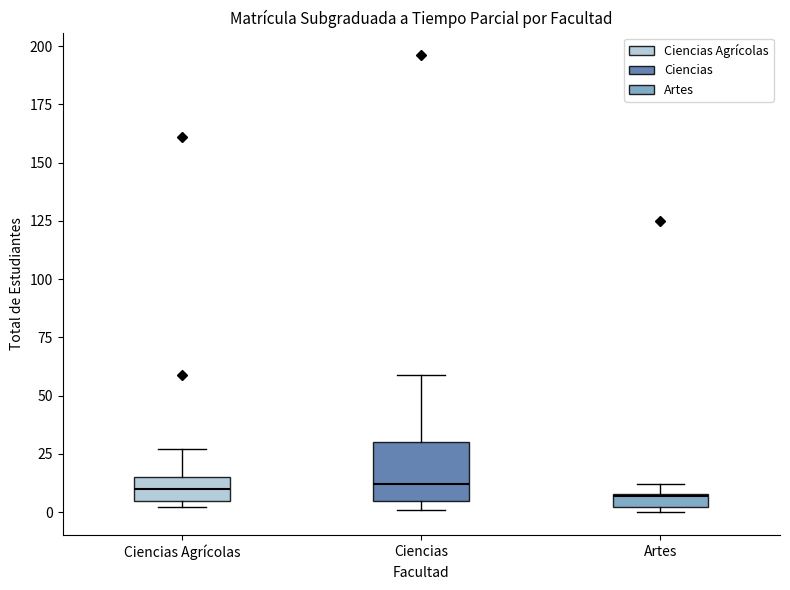

Where does the median line of the box for Ciencias Agrícolas sit on the y-axis? The values are not printed on the chart, so give them approximately, as read against the axis.

10